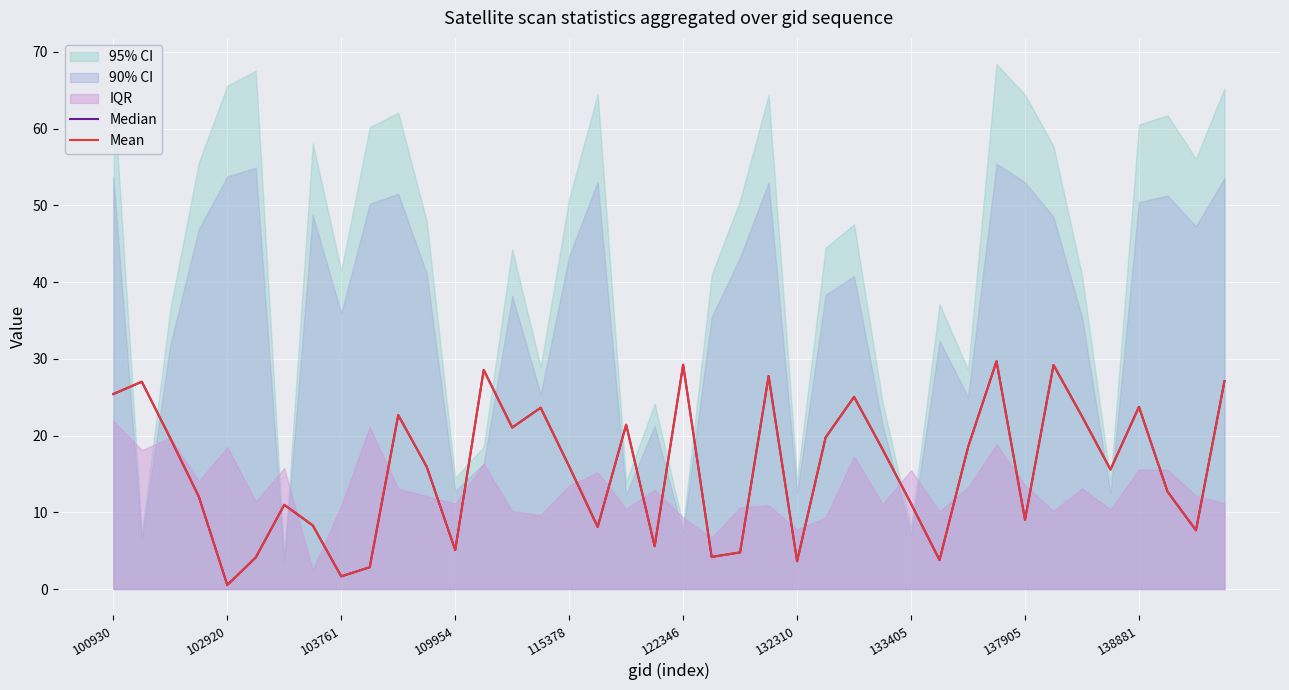

How many interior local valleys does the Mean series have?

12